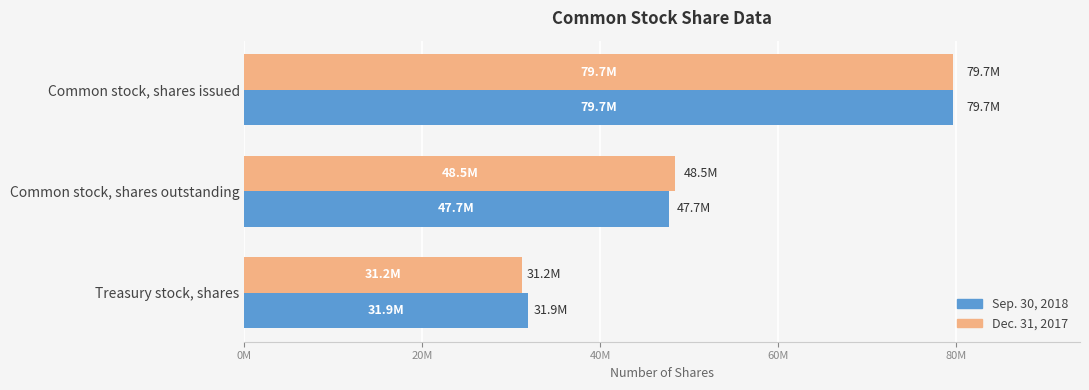

What are all the series names shown in the legend?

Sep. 30, 2018, Dec. 31, 2017